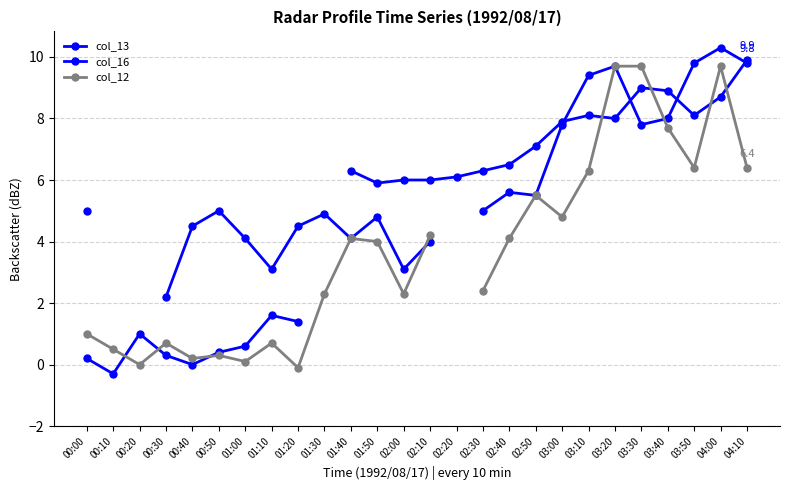

What is the difference between the second highest and second lowest values in the col_13 series?

5.7